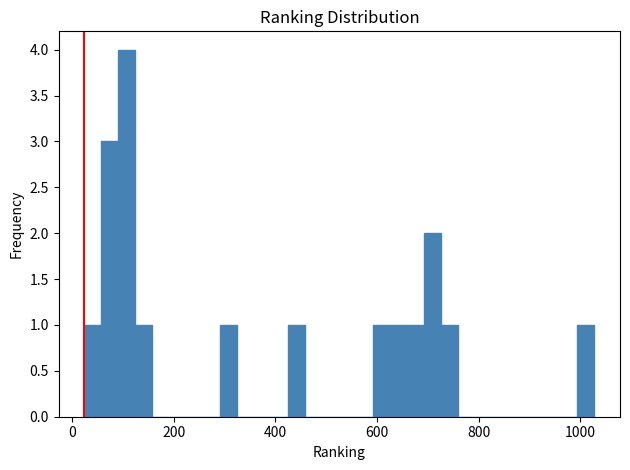

Read against the x-axis, roughly where is the centre of the tallest bar?

100